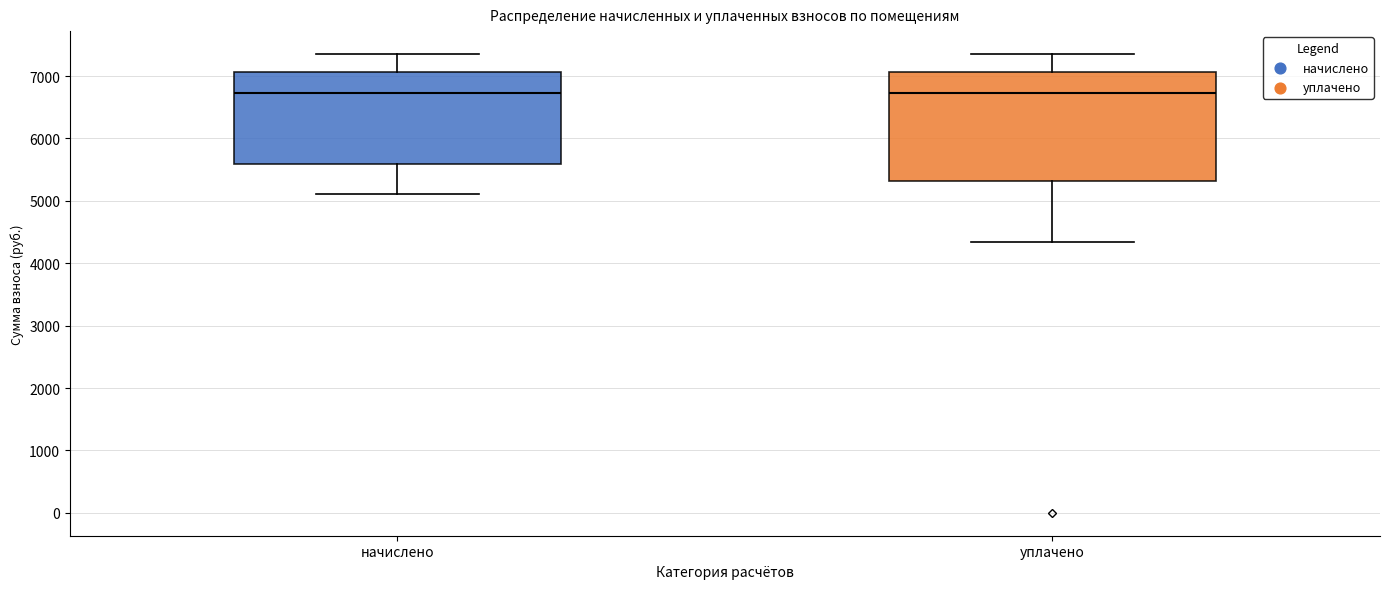

Reading left to right, read every box against the y-axis: the position of its median line, the range the box covers, and the ends of its whiskers. The values are not printed on the chart, so give them approximately, as read against the axis.

начислено: median 6700, box 5600 to 7100, whiskers 5100 to 7400
уплачено: median 6700, box 5300 to 7100, whiskers 4300 to 7400